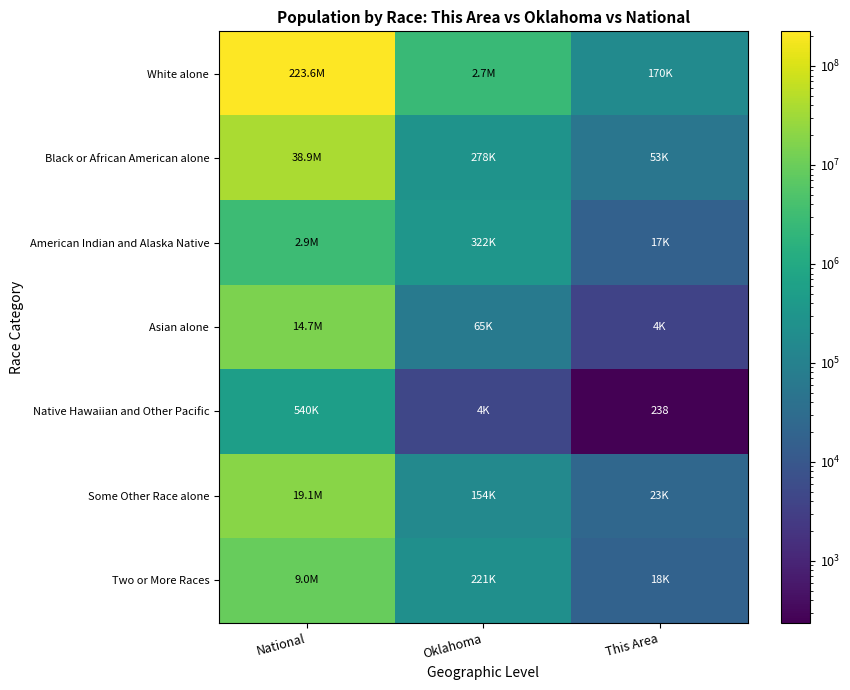

What is the sum of the Two or More Races values at This Area and Oklahoma?

238997